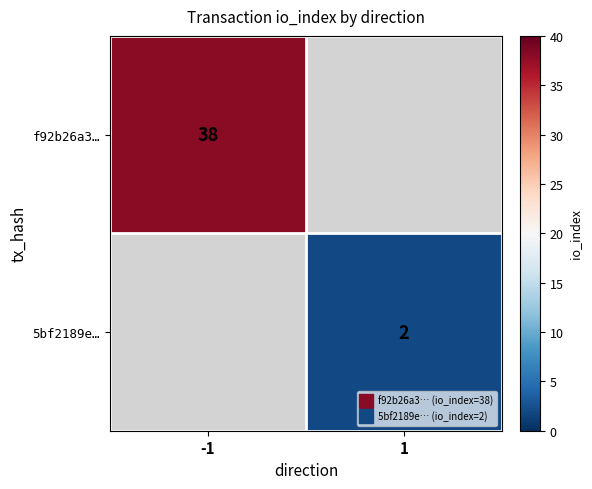

At how many categories does at least one series exceed 29?

1